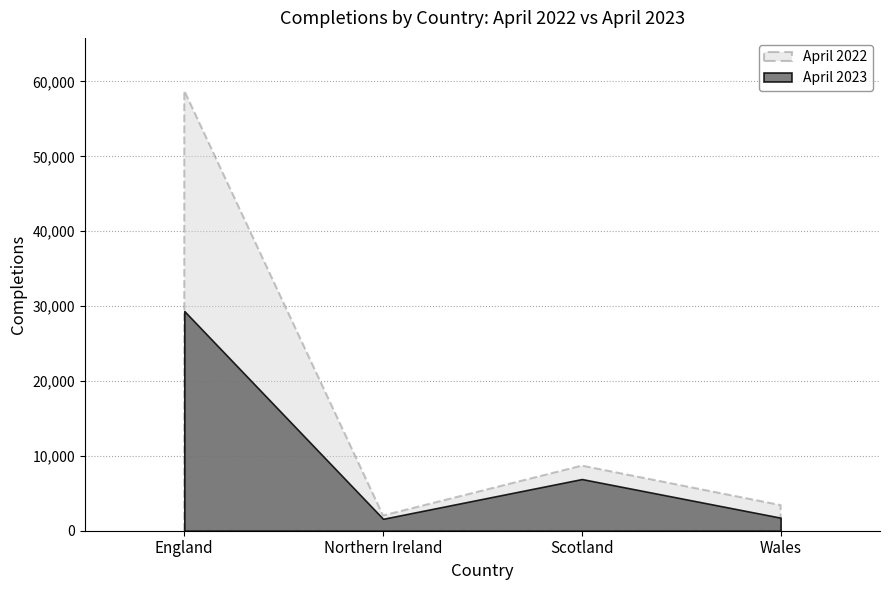

Which has a higher value, Wales or Northern Ireland?

Wales